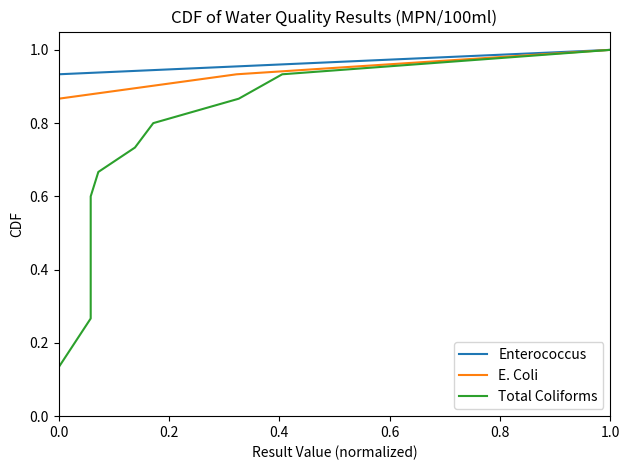

What is the sum of the E. Coli values at 12 and 13?

1.7